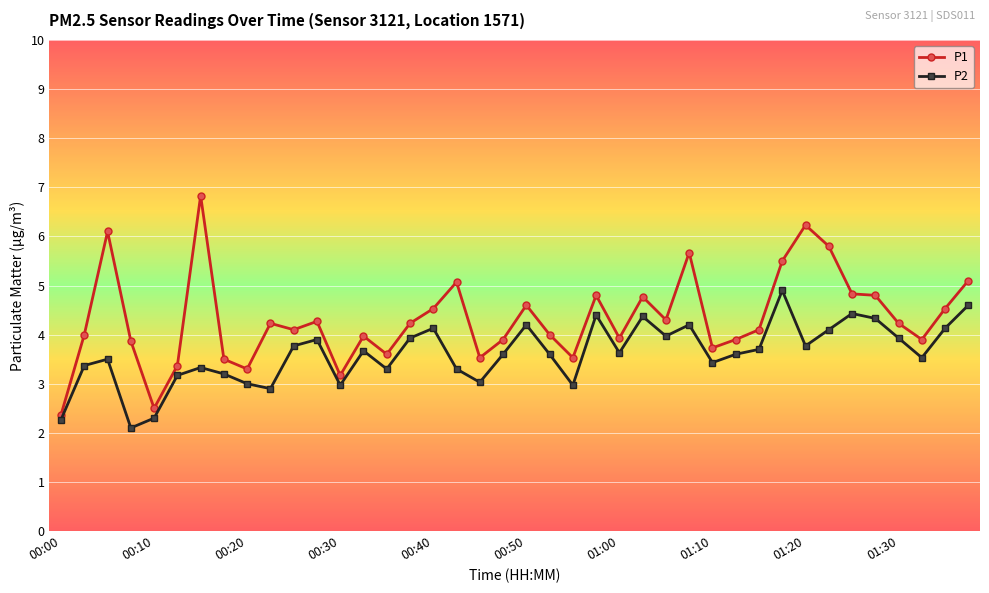

What is the value of the P1 point at the 27th from the left?

4.3